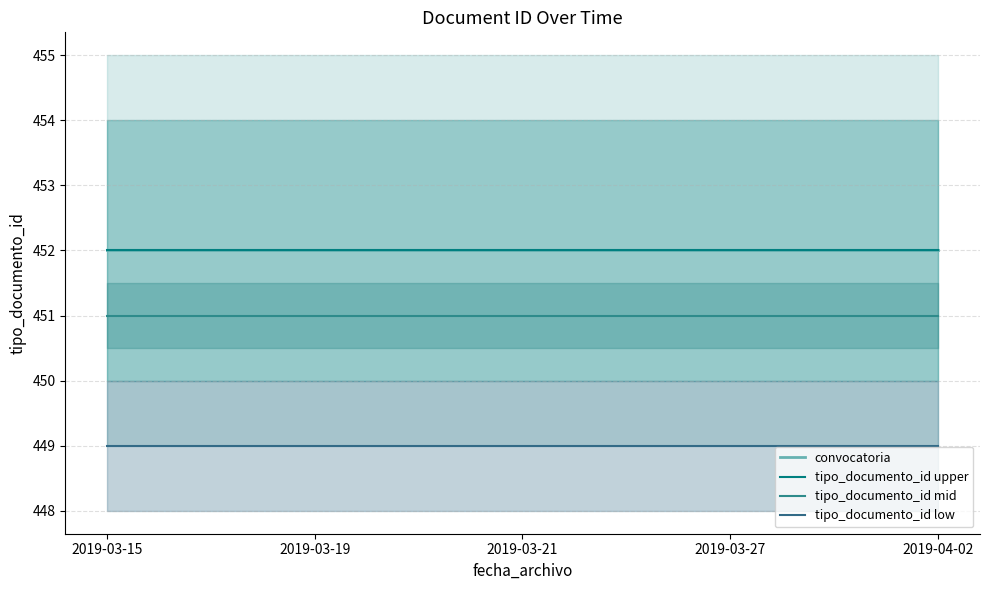

Rank the categories by tipo_documento_id low value from highest to lowest.

2019-03-15, 2019-03-19, 2019-03-21, 2019-03-27, 2019-04-02